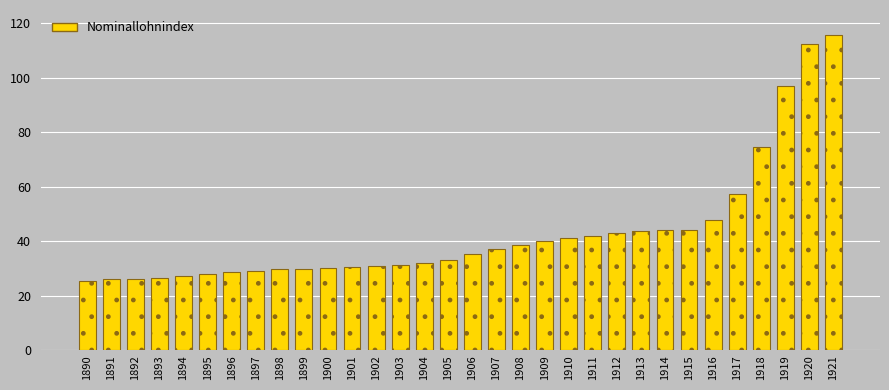

What is the value of the 4th bar from the left?

26.5